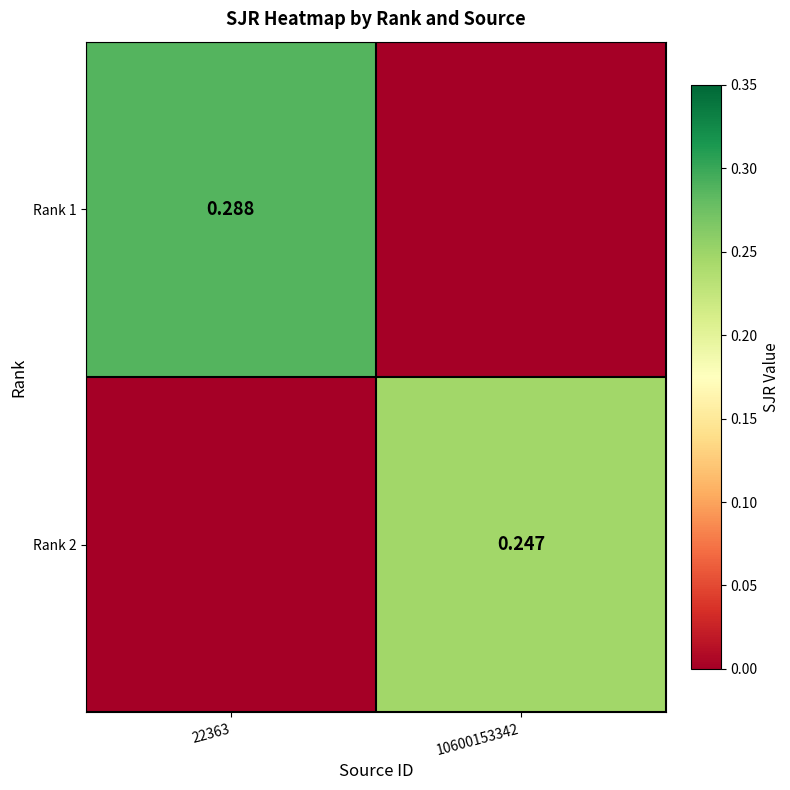

Is the value of Rank 1 at 22363 greater than the value of Rank 2 at 10600153342?

Yes